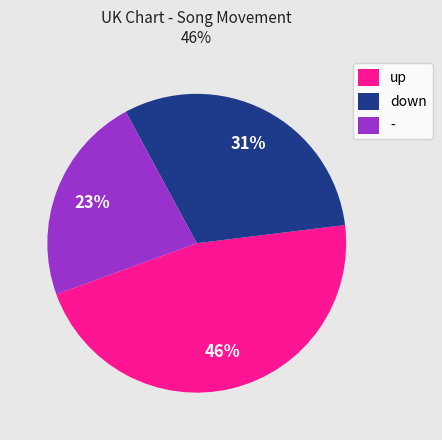

To the nearest percent, what percentage of the pie is -?

23%